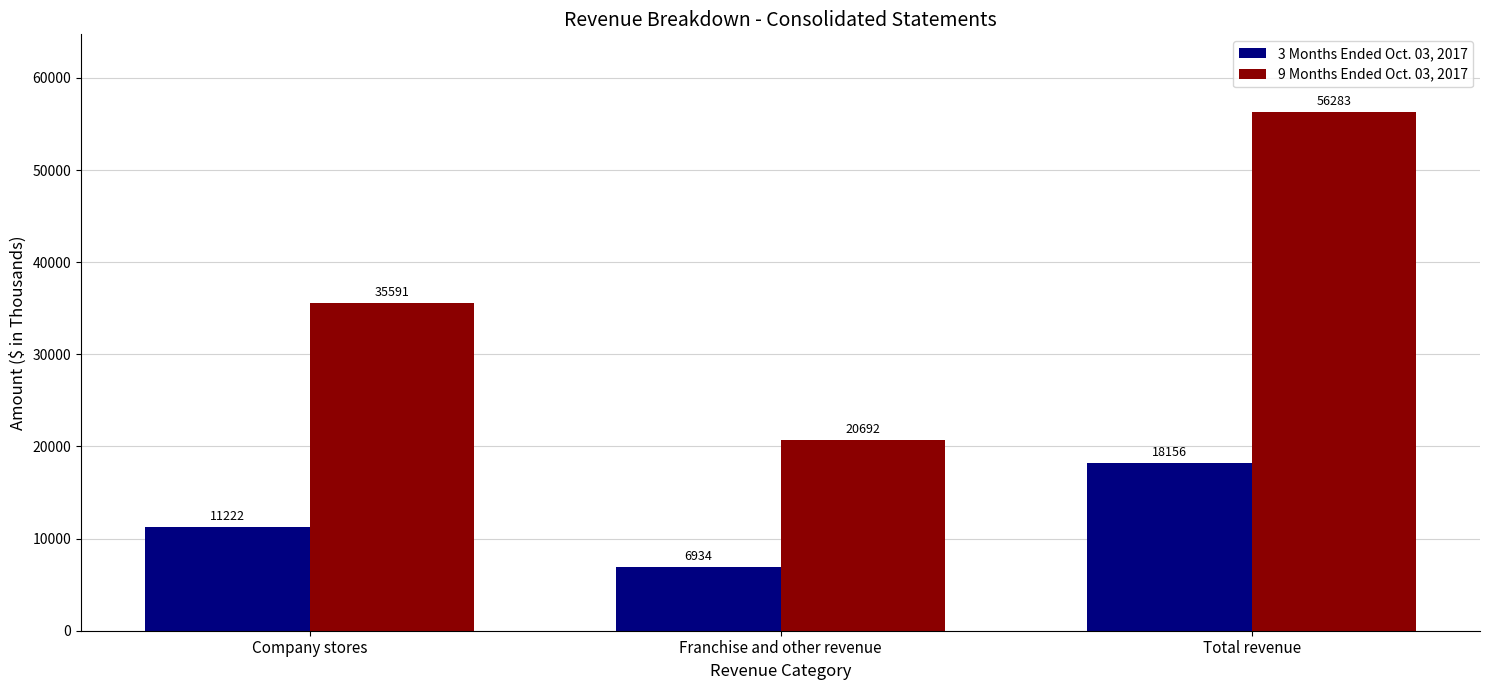

At which label does 9 Months Ended Oct. 03, 2017 reach its peak?

Total revenue